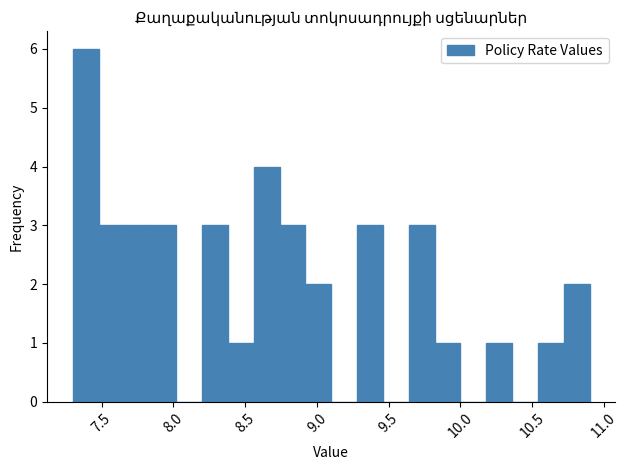

Around what value on the x-axis is the tallest bar? Give the approximate position of its centre, as read against the axis.

7.40